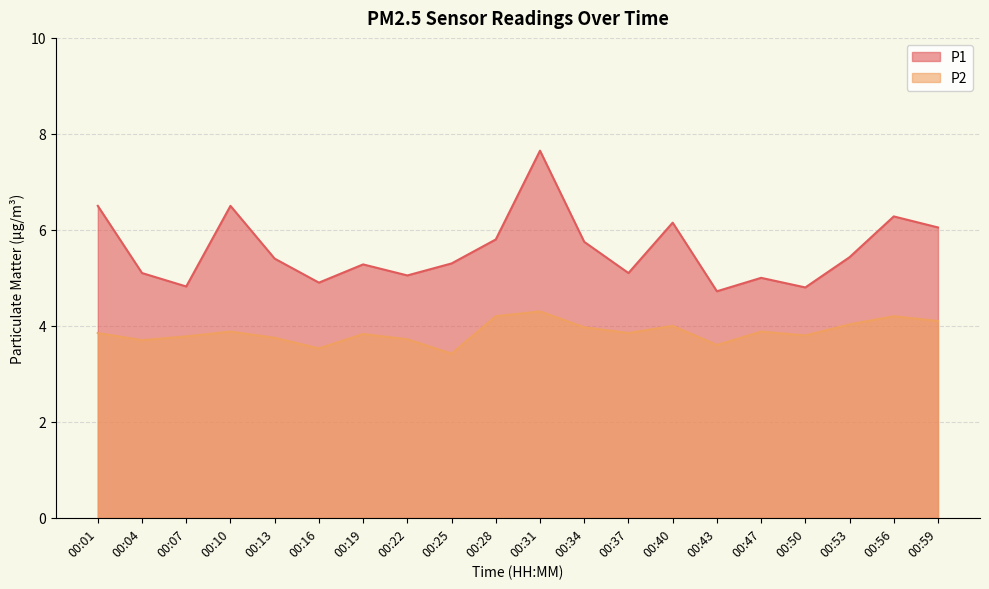

Reading right to left, extract all data points from this chart.

P1: 6.0	6.3	5.4	4.8	5.0	4.7	6.2	5.1	5.8	7.7	5.8	5.3	5.0	5.3	4.9	5.4	6.5	4.8	5.1	6.5
P2: 4.1	4.2	4.0	3.8	3.9	3.6	4.0	3.9	4.0	4.3	4.2	3.4	3.7	3.8	3.5	3.8	3.9	3.8	3.7	3.9